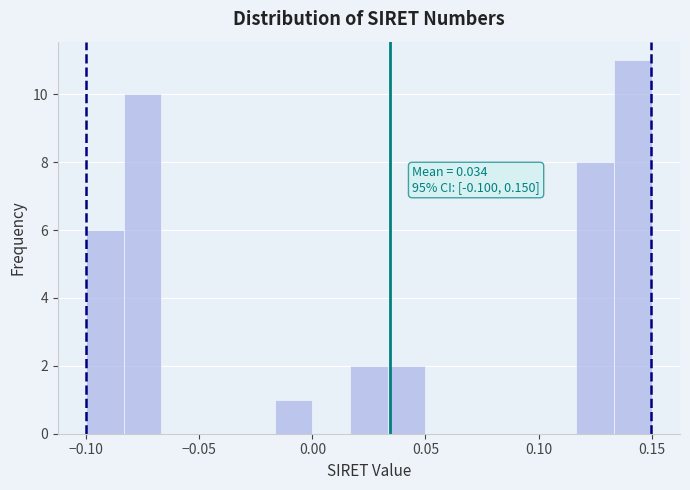

Read against the x-axis, roughly where is the centre of the tallest bar?

0.140